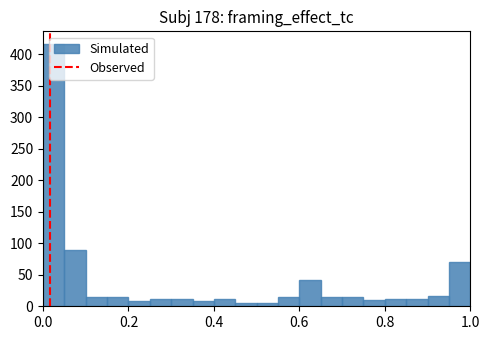

Read against the x-axis, roughly where is the centre of the tallest bar?

0.02